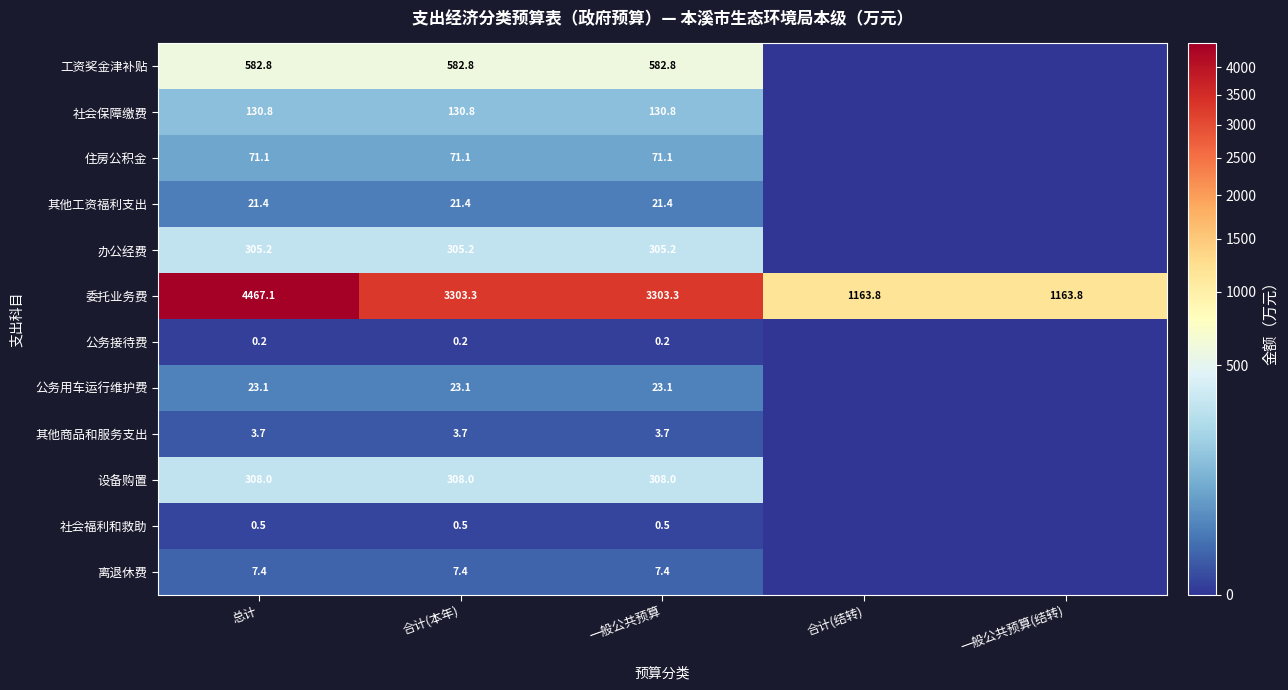

The value of 公务用车运行维护费 at 合计(本年) is 23.1. True or false?

True